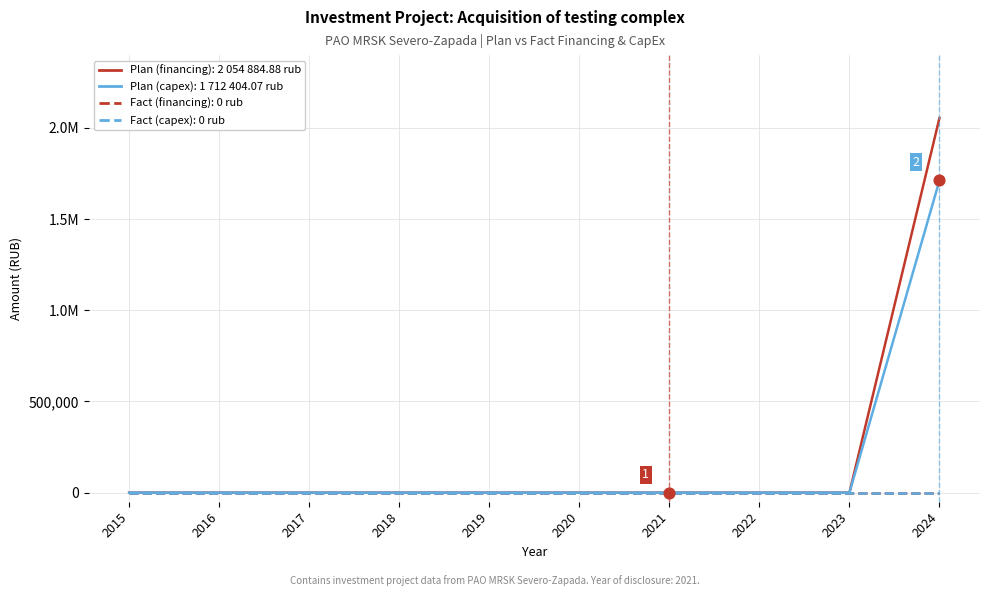

At which category is the sum across all series the highest?

2024